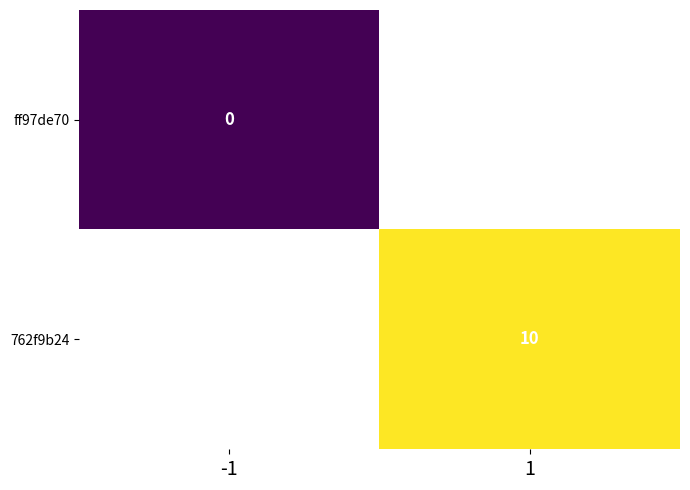

The 762f9b24 series shows 10 at 1. True or false?

True